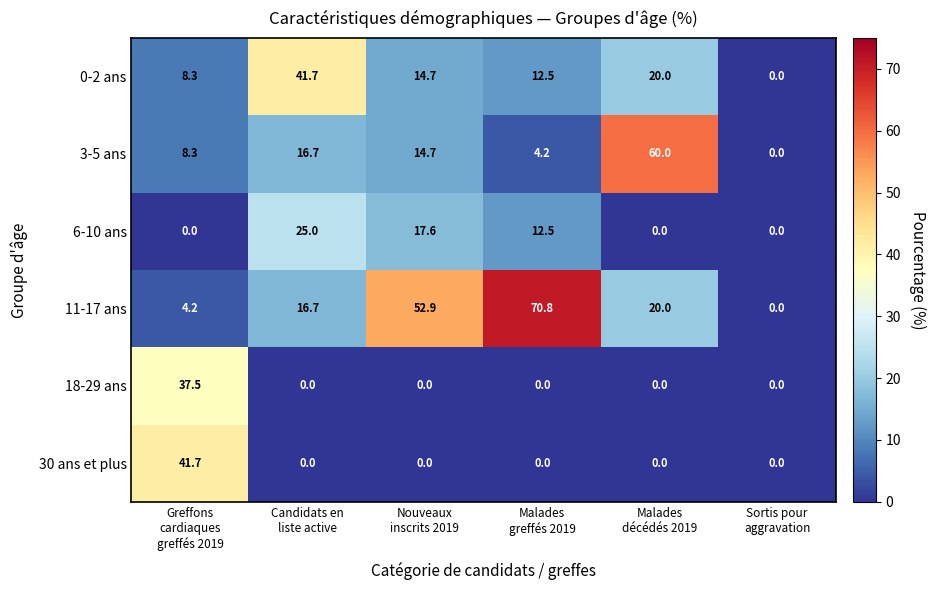

What is the highest value of the 3-5 ans series?

60.0